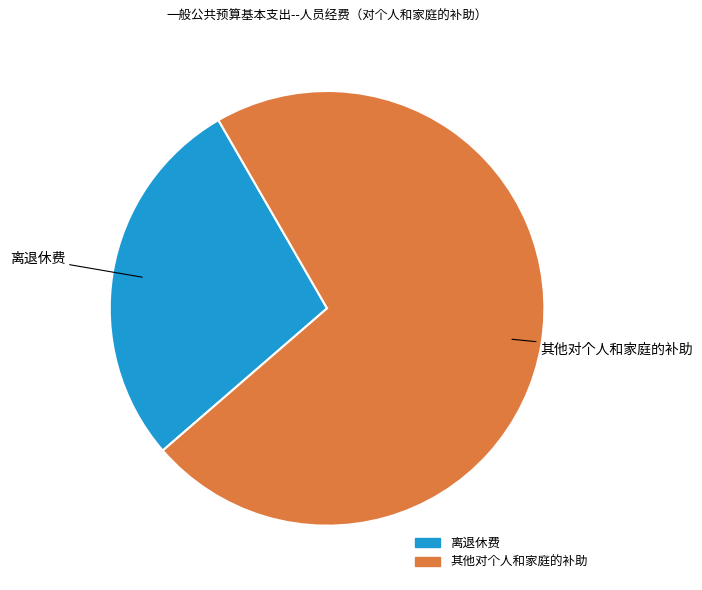

Which slice is the largest?

其他对个人和家庭的补助